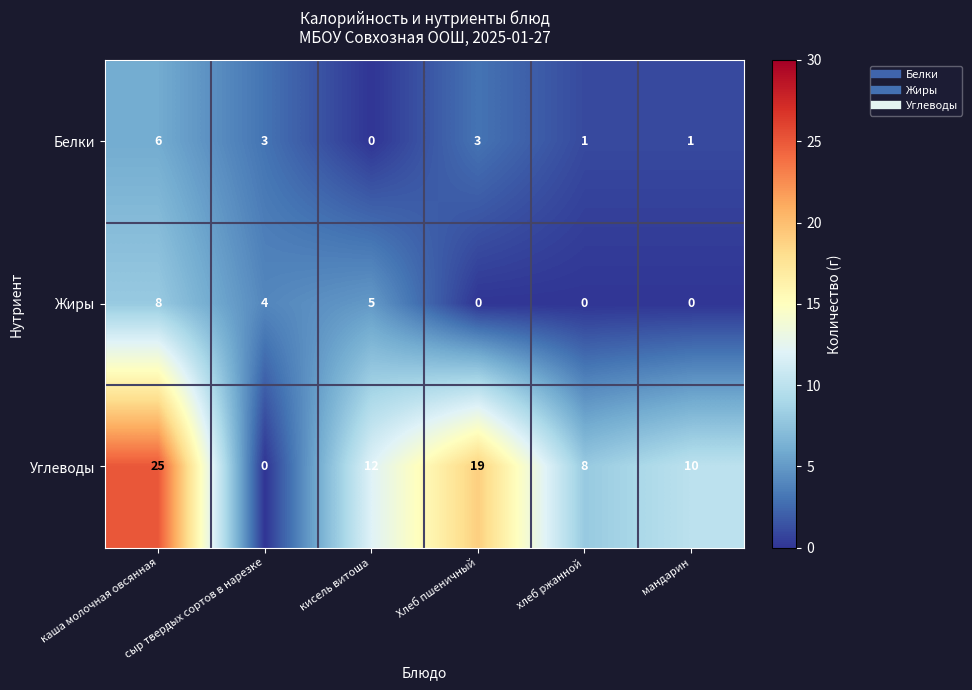

Which category has the highest value across all series?

каша молочная овсянная